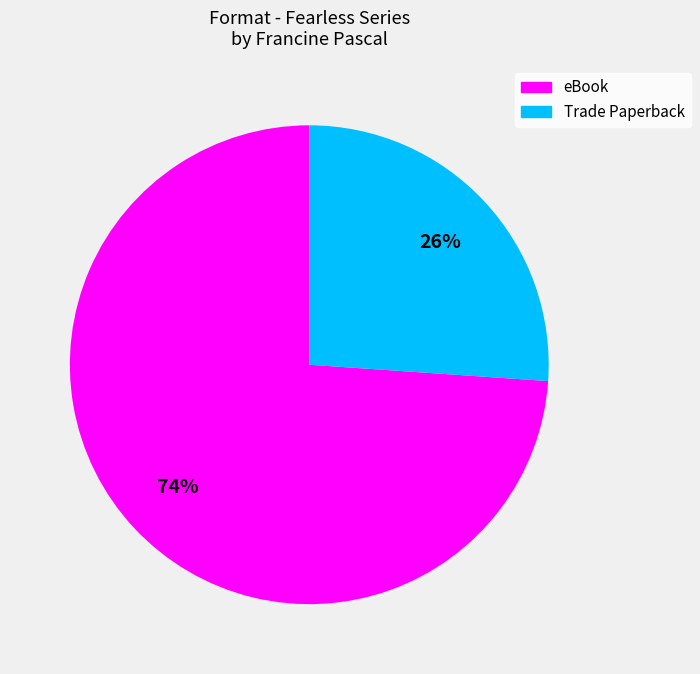

Is the sum of eBook and Trade Paperback greater than half?

Yes